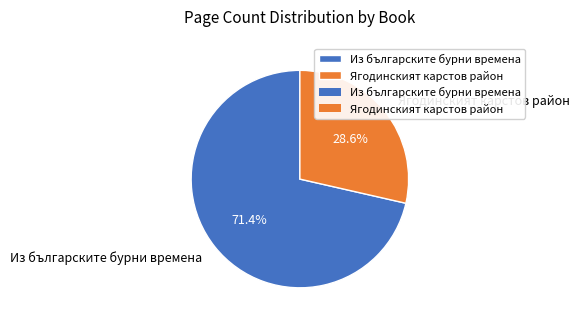

Rank the categories by value from highest to lowest.

Из българските бурни времена, Ягодинският карстов район